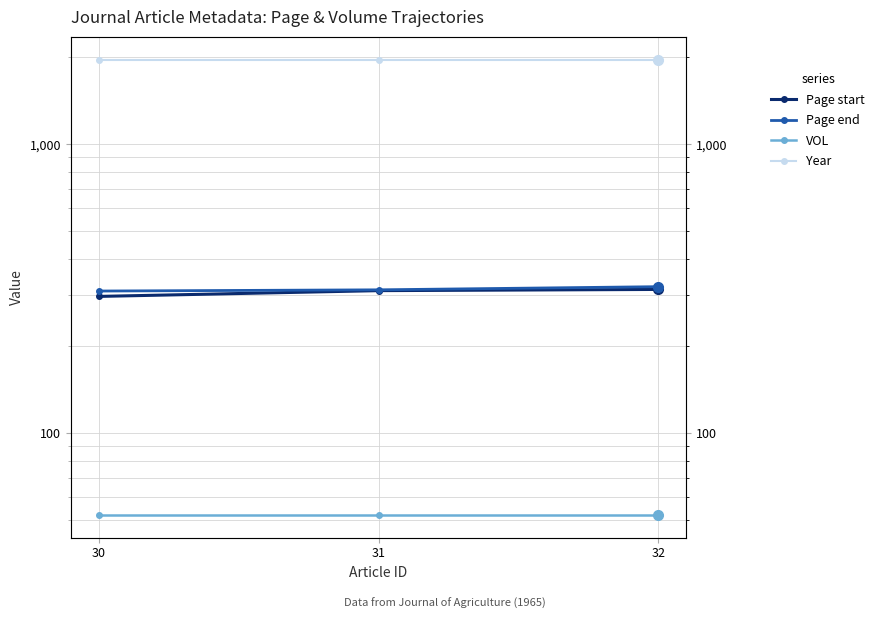

What is the highest value of the Year series?

1965